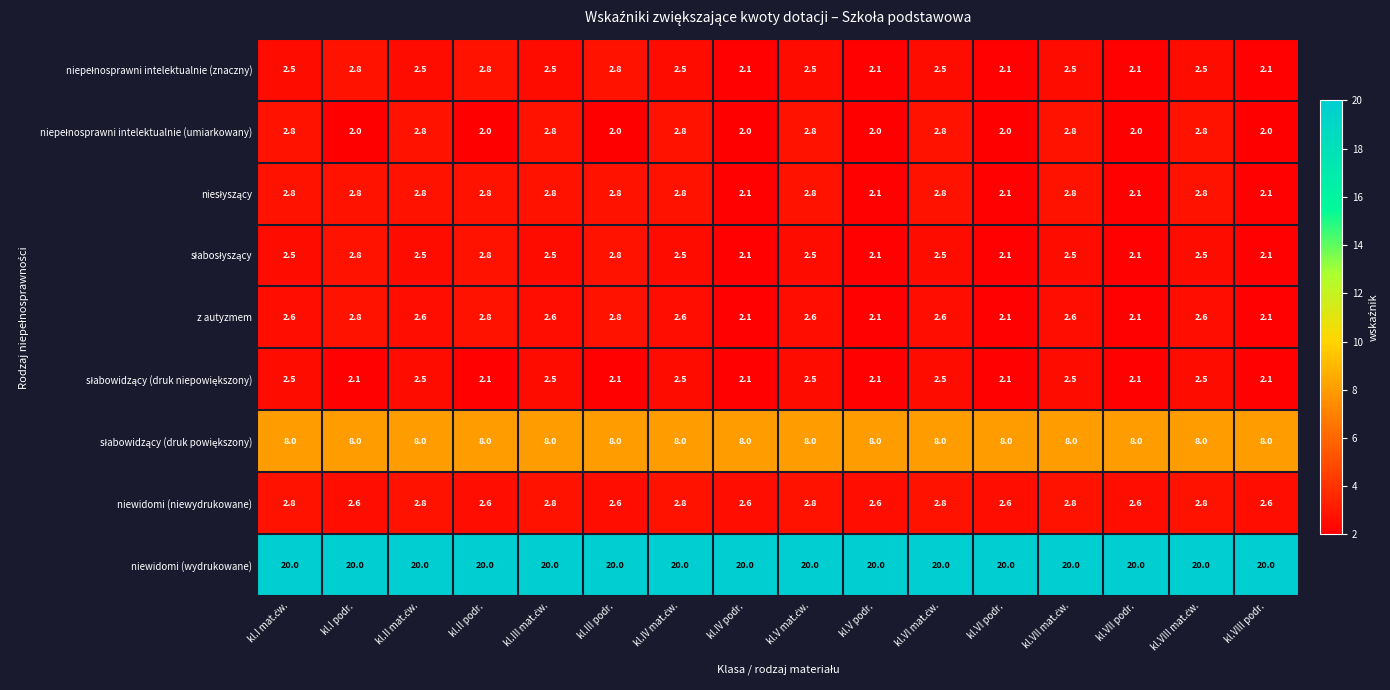

What is the maximum value shown in the chart?

20.0